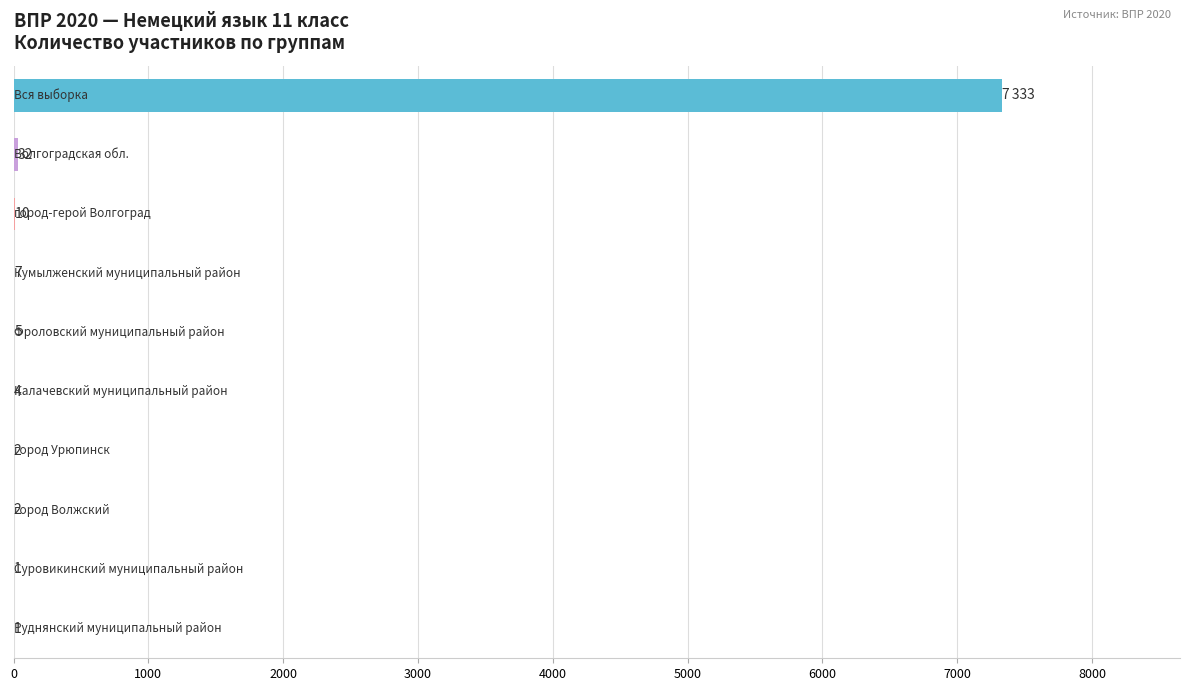

What is the sum of all values?

7397